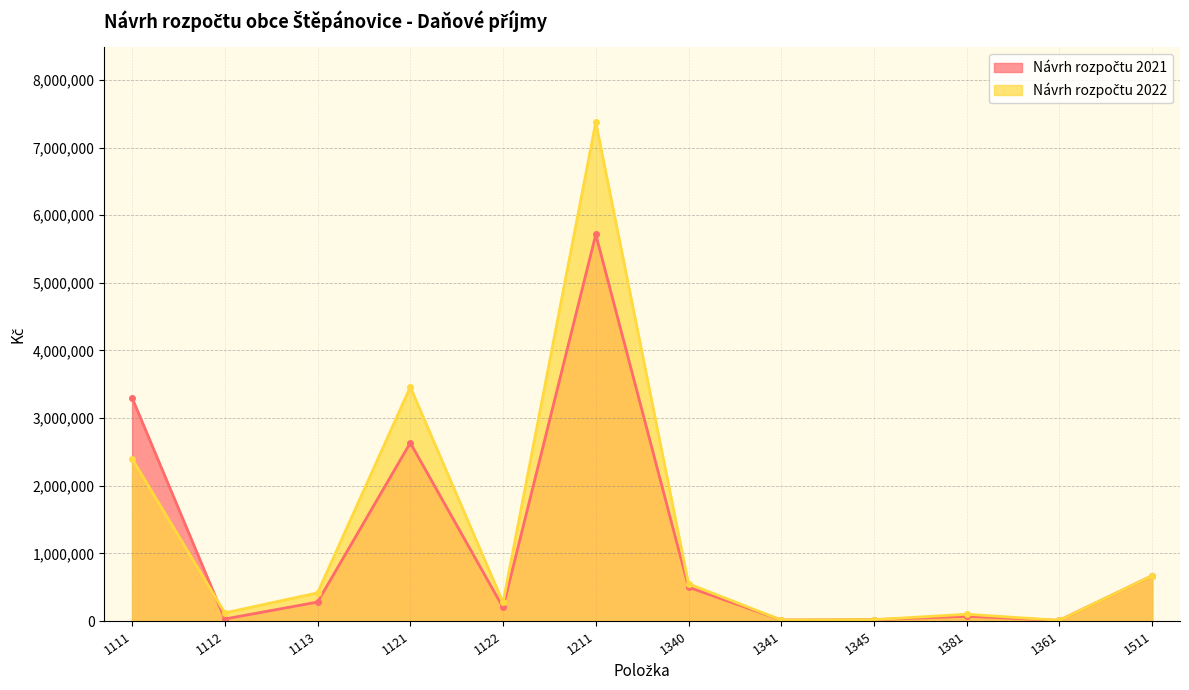

True or false: Návrh rozpočtu 2021 has a value of 2634000 at 1121.

True